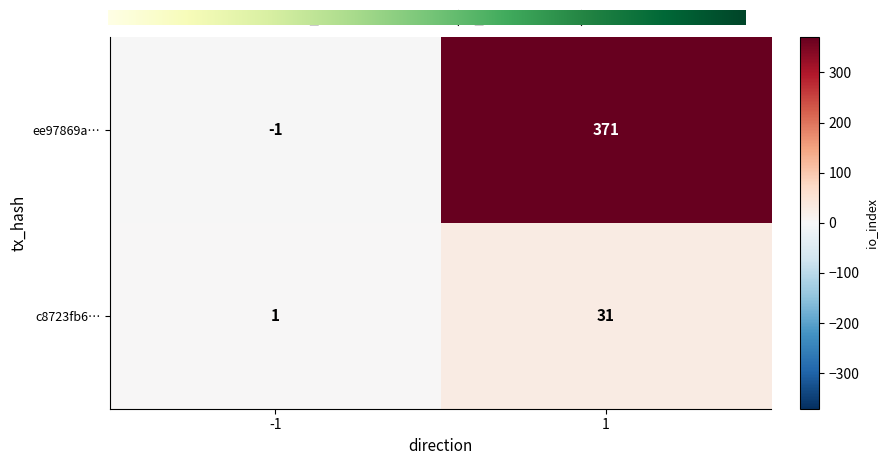

Is it true that c8723fb6… equals 19 at 1?

False